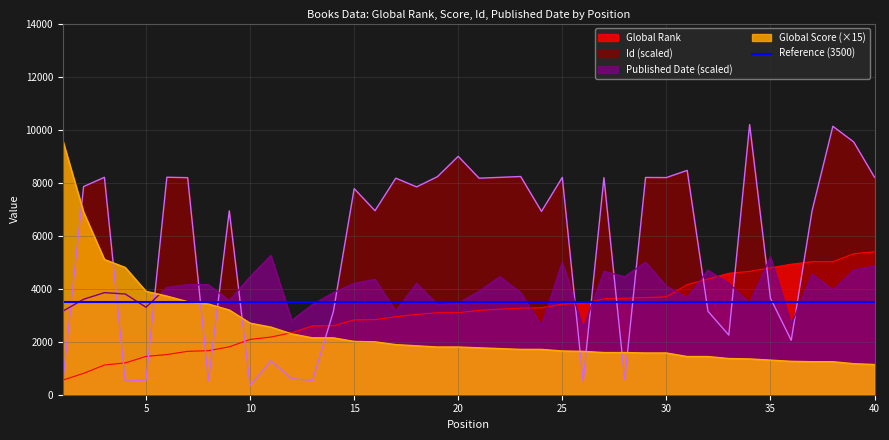

Reading right to left, what are all the values shown in this chart?

Global Rank: 5393.0	5320.0	5018.0	5017.0	4925.0	4788.0	4653.0	4581.0	4366.0	4155.0	3692.0	3665.0	3640.0	3620.0	3445.0	3417.0	3280.0	3265.0	3226.0	3184.0	3094.0	3094.0	3029.0	2944.0	2832.0	2822.0	2601.0	2598.0	2340.0	2176.0	2086.0	1807.0	1661.0	1637.0	1515.0	1445.0	1200.0	1121.0	807.0	551.0
Global Score: 1140.0	1170.0	1245.0	1245.0	1260.0	1305.0	1350.0	1365.0	1440.0	1440.0	1575.0	1575.0	1590.0	1590.0	1635.0	1650.0	1710.0	1710.0	1740.0	1770.0	1800.0	1800.0	1845.0	1890.0	1995.0	2010.0	2145.0	2145.0	2295.0	2550.0	2700.0	3195.0	3420.0	3510.0	3720.0	3900.0	4800.0	5100.0	6885.0	9585.0
Id: 8202.0	9534.7	10125.3	6938.0	2051.3	3639.3	10188.7	2249.3	3146.7	8462.0	8190.7	8194.7	568.7	8188.0	502.7	8198.0	6915.3	8230.7	8198.7	8167.3	8991.3	8224.7	7839.3	8168.7	6940.0	7773.3	3133.3	546.0	598.7	1278.7	352.0	6934.7	530.0	8187.3	8202.7	564.7	506.7	8200.7	7852.0	475.3
Published Date: 4850.0	4700.0	3950.0	4550.0	2650.0	5200.0	3450.0	4200.0	4700.0	3650.0	4100.0	5000.0	4450.0	4650.0	2500.0	5000.0	2600.0	3850.0	4450.0	3900.0	3450.0	3400.0	4200.0	3150.0	4350.0	4200.0	3850.0	3400.0	2800.0	5250.0	4450.0	3550.0	4150.0	4150.0	4050.0	3300.0	3800.0	3850.0	3600.0	3150.0